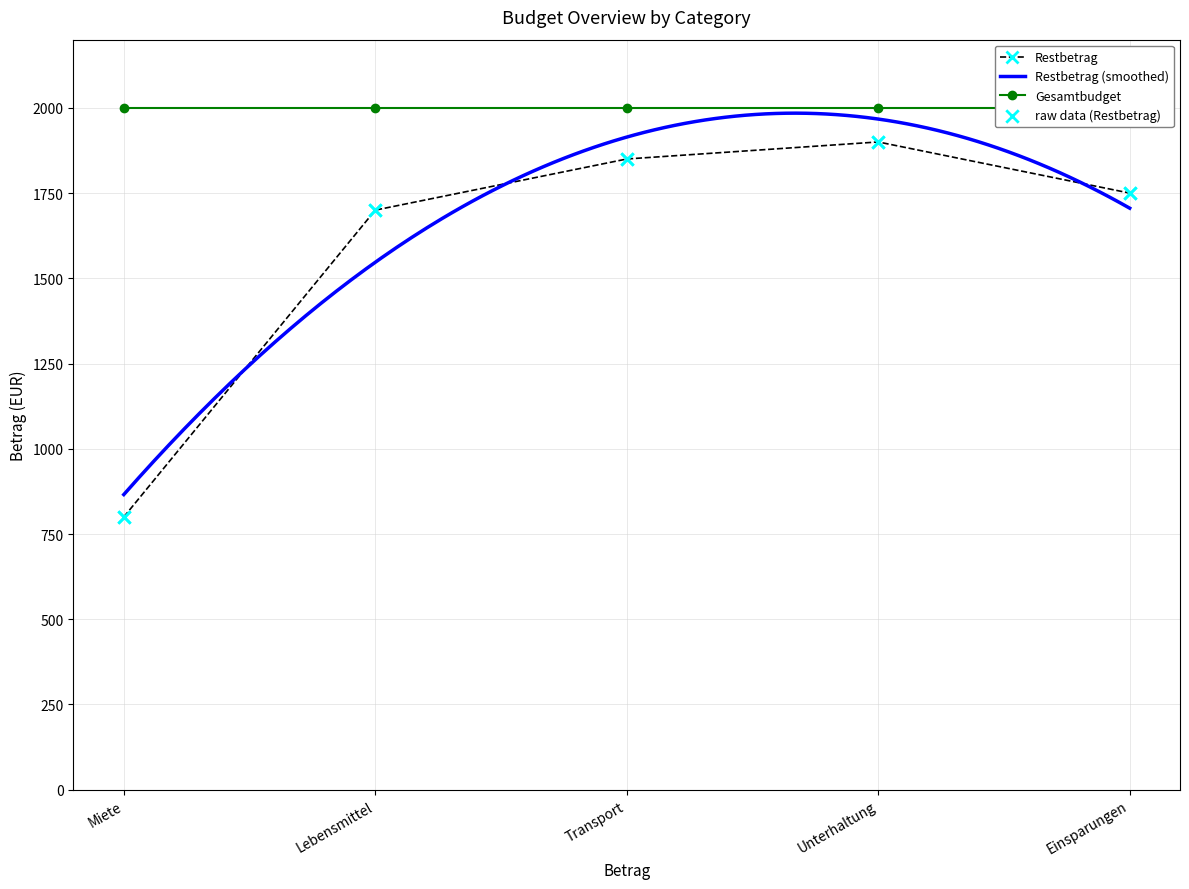

What is the change in value from Miete to Einsparungen?

+950